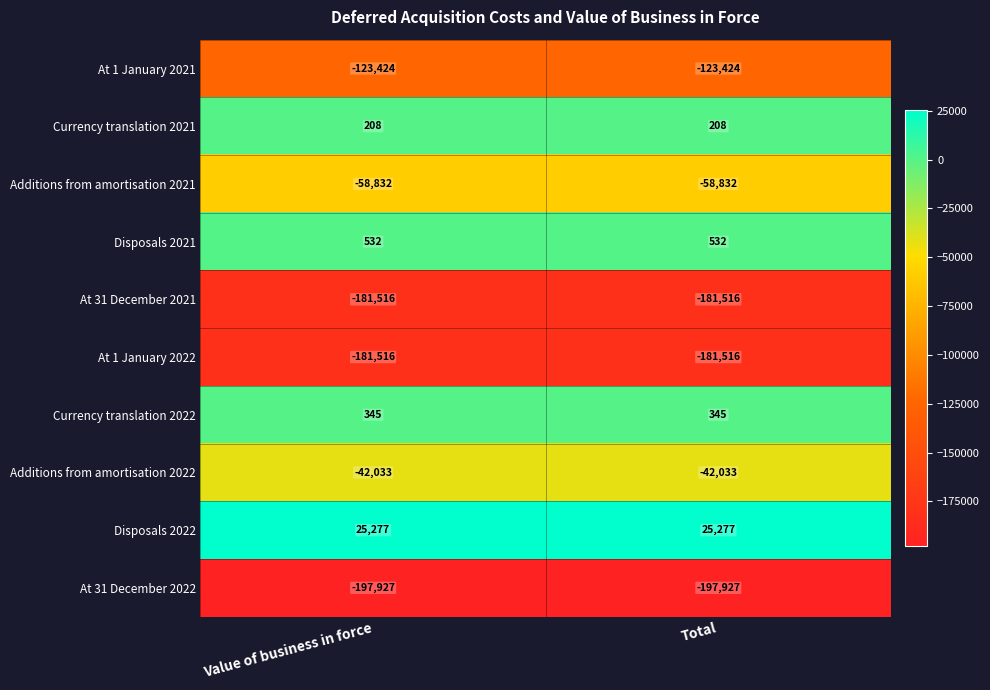

What is the smallest value displayed?

-197927